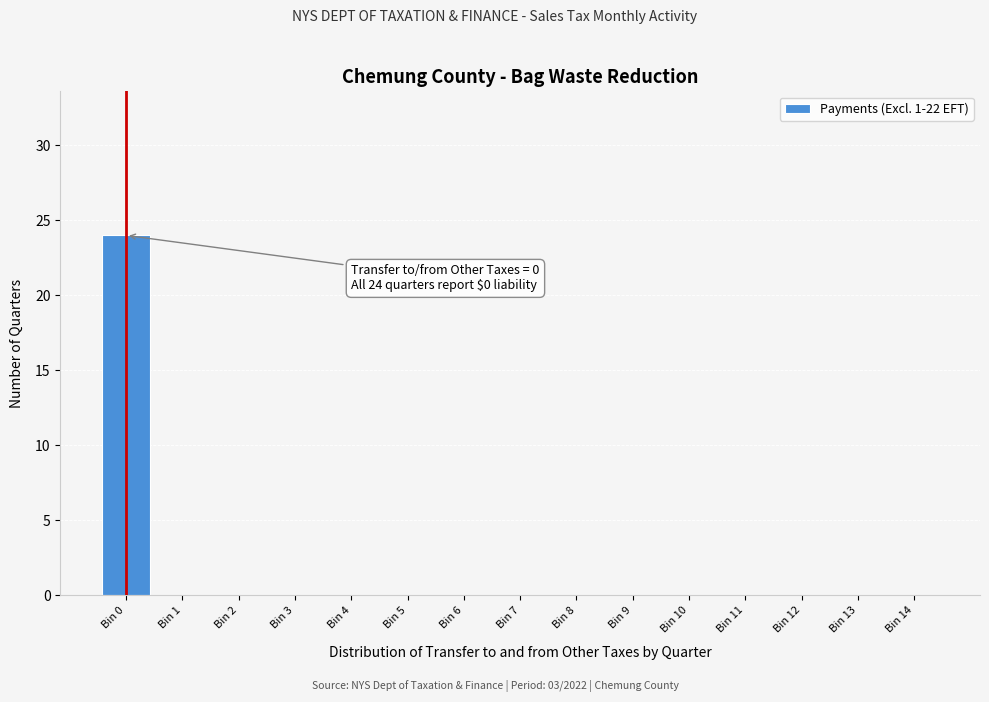

Reading right to left, what are all the values shown in this chart?

Bin 14=0	Bin 13=0	Bin 12=0	Bin 11=0	Bin 10=0	Bin 9=0	Bin 8=0	Bin 7=0	Bin 6=0	Bin 5=0	Bin 4=0	Bin 3=0	Bin 2=0	Bin 1=0	Bin 0=24